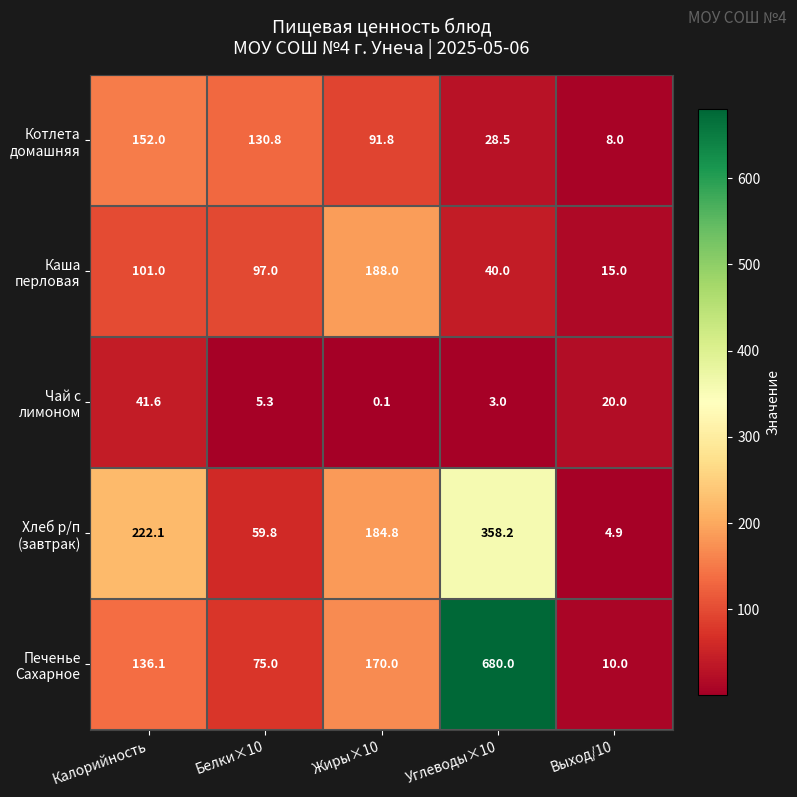

At which category is the sum across all series the highest?

Углеводы×10